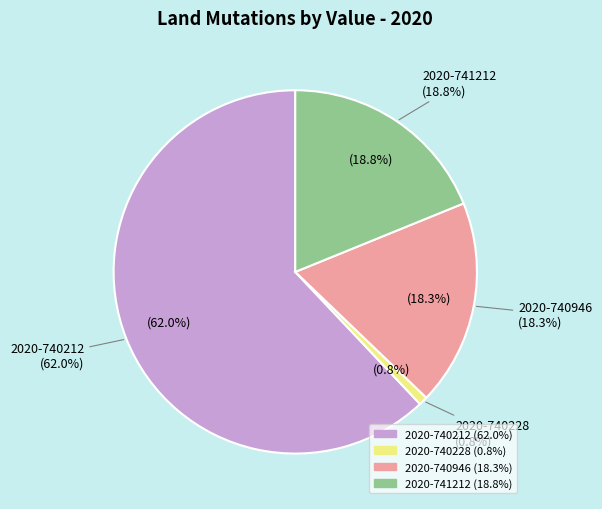

Is 2020-740946 the majority of the pie?

No